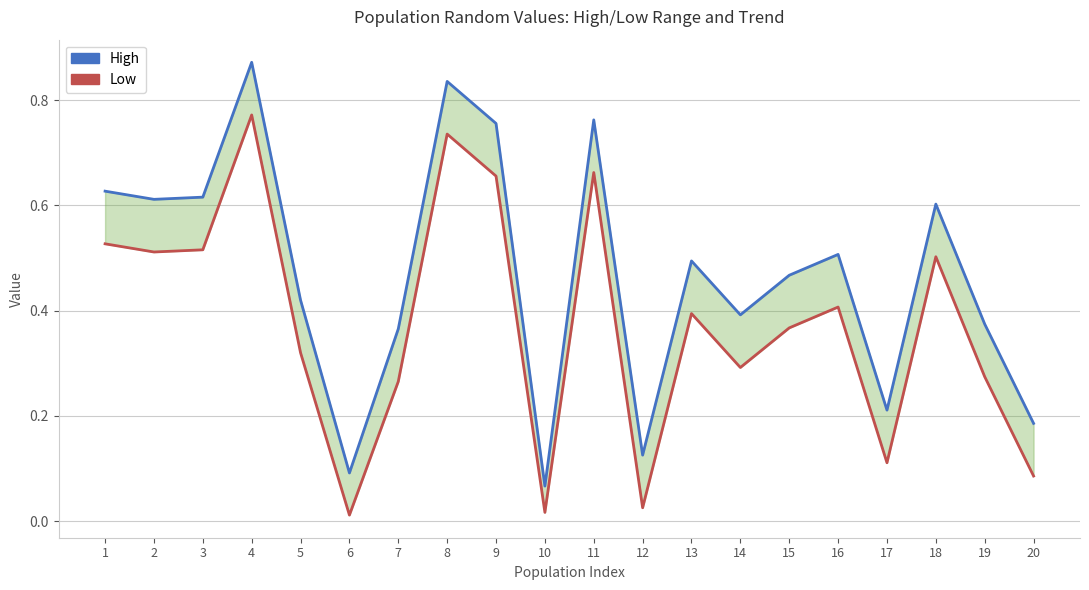

At which label is High closest to 0?

10